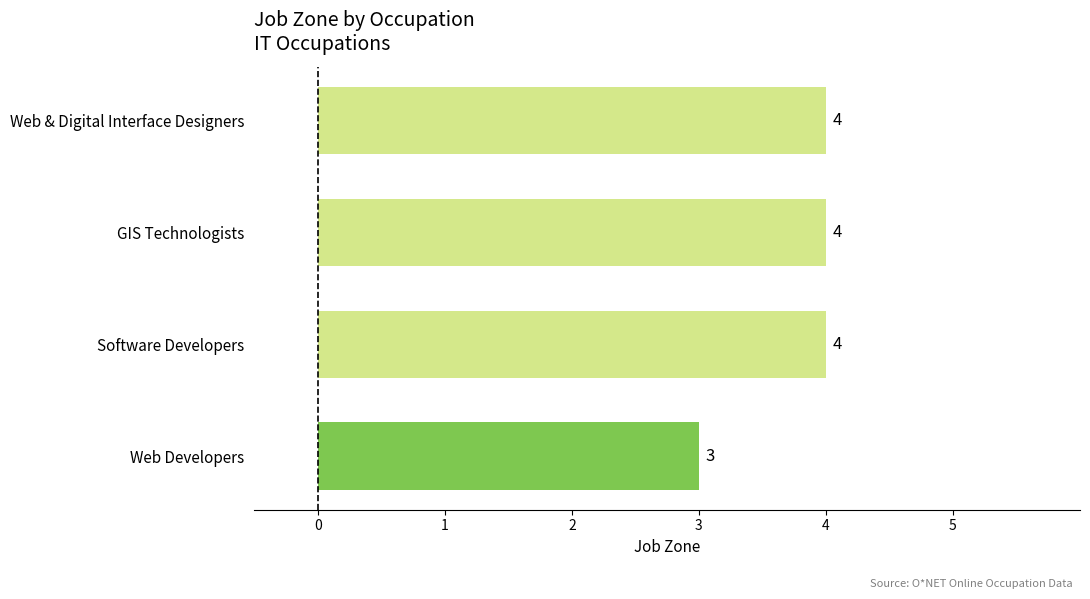

The value at Web & Digital Interface Designers is 4. True or false?

True